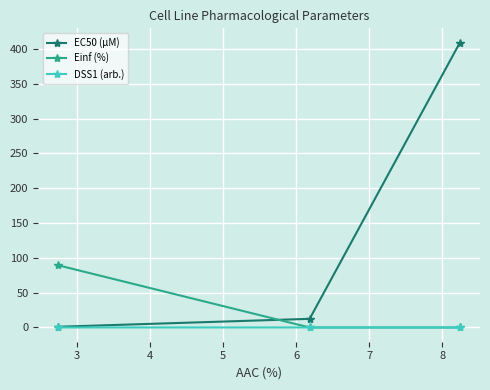

Rank the series by their average value, from lowest to highest.

DSS1 (arb.), Einf (%), EC50 (µM)